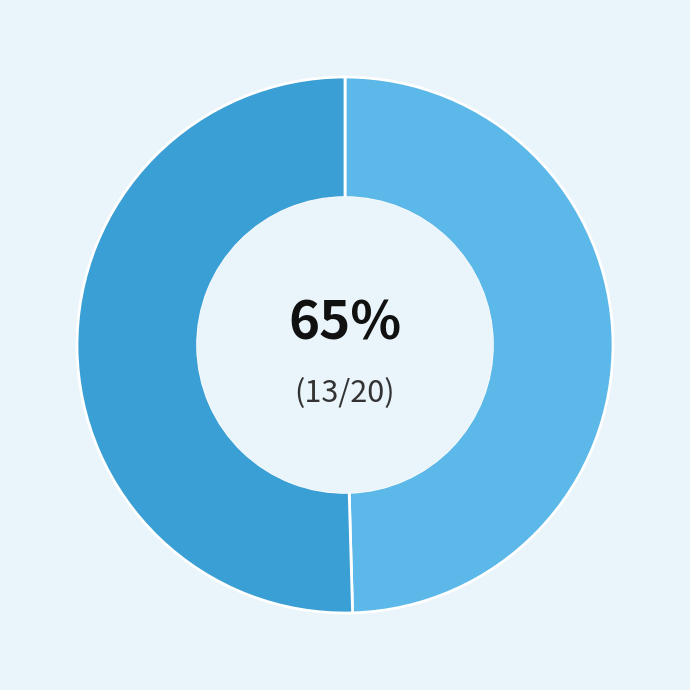

Is there any slice that represents more than half of the pie?

Yes